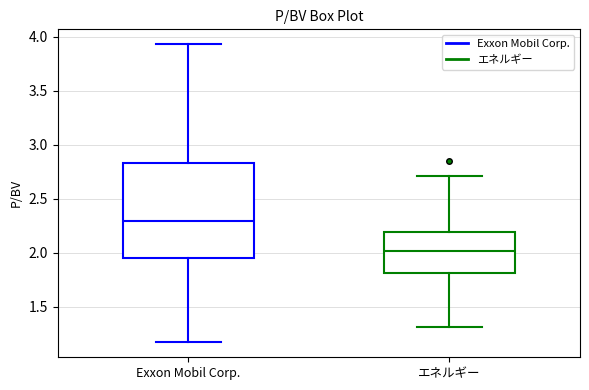

Reading left to right, transcribe this box plot: for each box, give where its median line is, the range the box spans, and where its two whiskers end, as read against the y-axis. The values are not printed on the chart, so give them approximately, as read against the axis.

Exxon Mobil Corp.: median 2.30, box 1.95 to 2.85, whiskers 1.15 to 3.95
エネルギー: median 2.00, box 1.80 to 2.20, whiskers 1.30 to 2.70